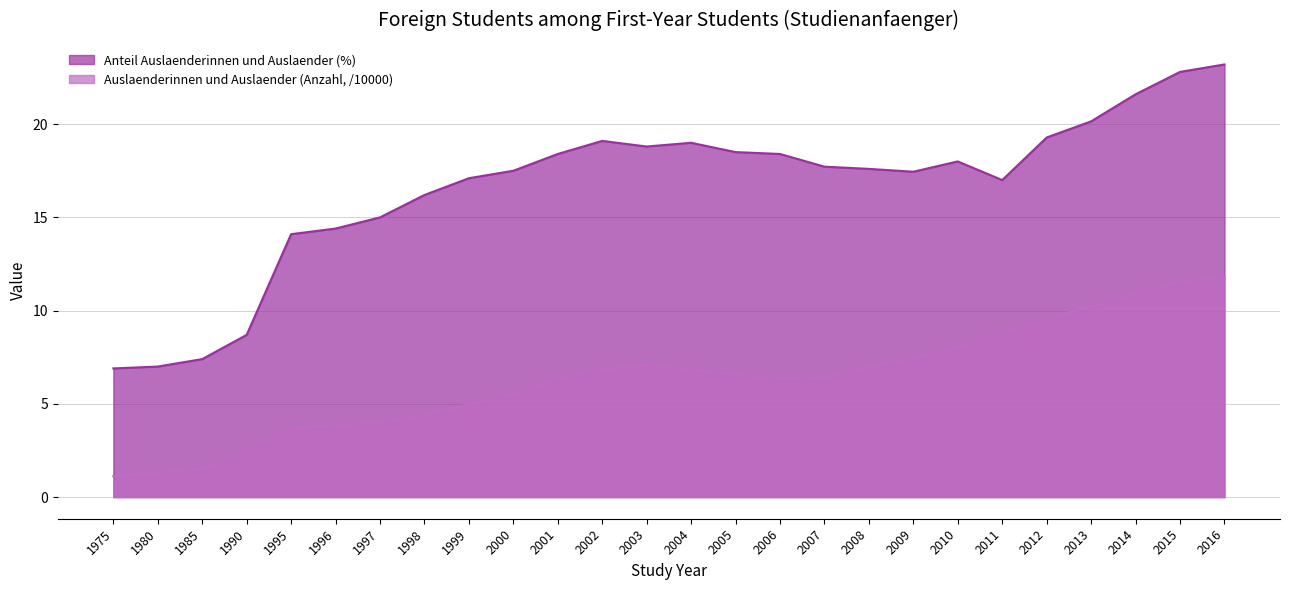

How many values in the Anteil Auslaenderinnen und Auslaender (%) series are below 17?

8